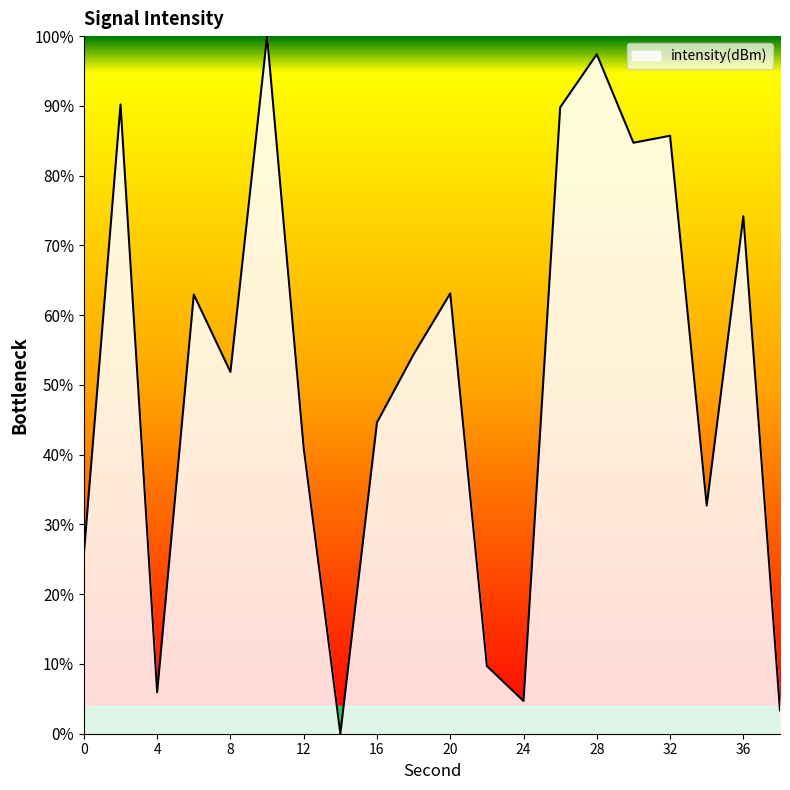

What is the difference between the maximum and minimum values?

100.0